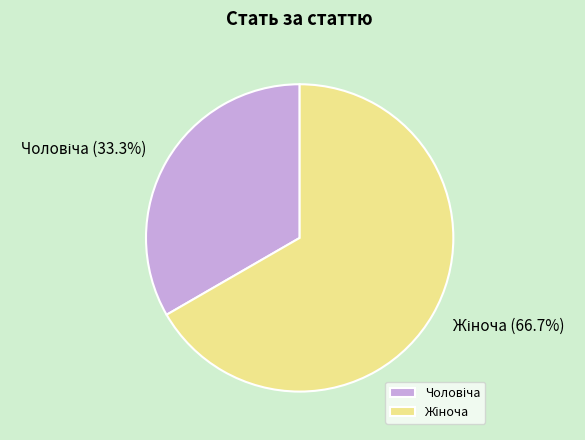

To the nearest percent, what is the difference between the largest and smallest slice percentages?

33%